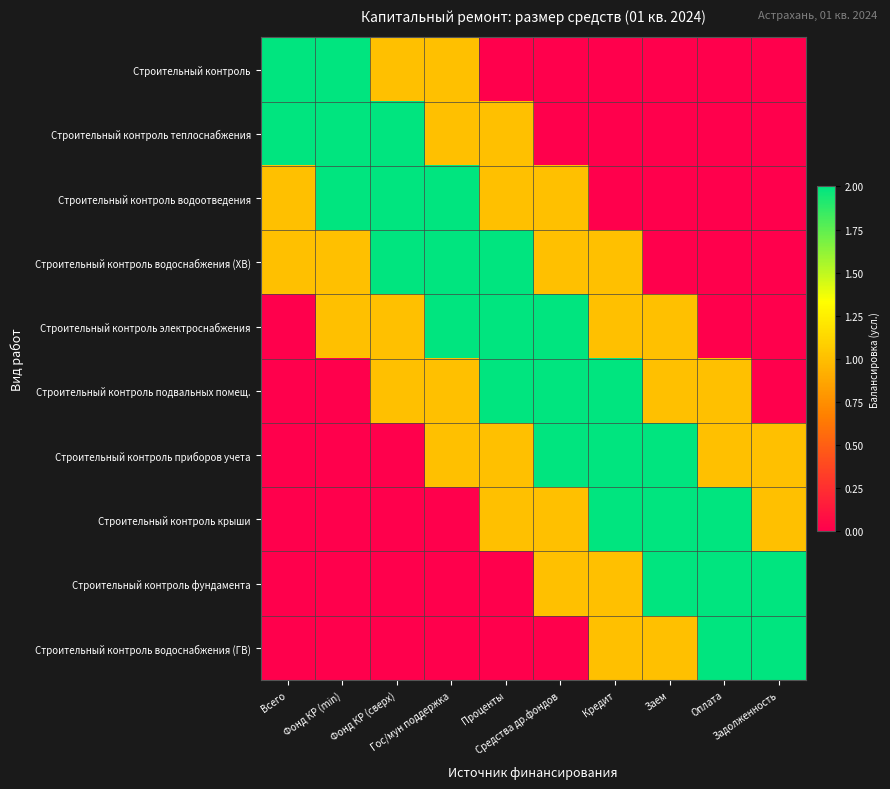

Reading left to right, extract all data points from this chart.

Строительный контроль: Всего=2	Фонд КР (min)=2	Фонд КР (сверх)=1	Гос/мун поддержка=1	Проценты=0	Средства др.фондов=0	Кредит=0	Заем=0	Оплата=0	Задолженность=0
Строительный контроль теплоснабжения: Всего=2	Фонд КР (min)=2	Фонд КР (сверх)=2	Гос/мун поддержка=1	Проценты=1	Средства др.фондов=0	Кредит=0	Заем=0	Оплата=0	Задолженность=0
Строительный контроль водоотведения: Всего=1	Фонд КР (min)=2	Фонд КР (сверх)=2	Гос/мун поддержка=2	Проценты=1	Средства др.фондов=1	Кредит=0	Заем=0	Оплата=0	Задолженность=0
Строительный контроль водоснабжения (ХВ): Всего=1	Фонд КР (min)=1	Фонд КР (сверх)=2	Гос/мун поддержка=2	Проценты=2	Средства др.фондов=1	Кредит=1	Заем=0	Оплата=0	Задолженность=0
Строительный контроль электроснабжения: Всего=0	Фонд КР (min)=1	Фонд КР (сверх)=1	Гос/мун поддержка=2	Проценты=2	Средства др.фондов=2	Кредит=1	Заем=1	Оплата=0	Задолженность=0
Строительный контроль подвальных помещ.: Всего=0	Фонд КР (min)=0	Фонд КР (сверх)=1	Гос/мун поддержка=1	Проценты=2	Средства др.фондов=2	Кредит=2	Заем=1	Оплата=1	Задолженность=0
Строительный контроль приборов учета: Всего=0	Фонд КР (min)=0	Фонд КР (сверх)=0	Гос/мун поддержка=1	Проценты=1	Средства др.фондов=2	Кредит=2	Заем=2	Оплата=1	Задолженность=1
Строительный контроль крыши: Всего=0	Фонд КР (min)=0	Фонд КР (сверх)=0	Гос/мун поддержка=0	Проценты=1	Средства др.фондов=1	Кредит=2	Заем=2	Оплата=2	Задолженность=1
Строительный контроль фундамента: Всего=0	Фонд КР (min)=0	Фонд КР (сверх)=0	Гос/мун поддержка=0	Проценты=0	Средства др.фондов=1	Кредит=1	Заем=2	Оплата=2	Задолженность=2
Строительный контроль водоснабжения (ГВ): Всего=0	Фонд КР (min)=0	Фонд КР (сверх)=0	Гос/мун поддержка=0	Проценты=0	Средства др.фондов=0	Кредит=1	Заем=1	Оплата=2	Задолженность=2